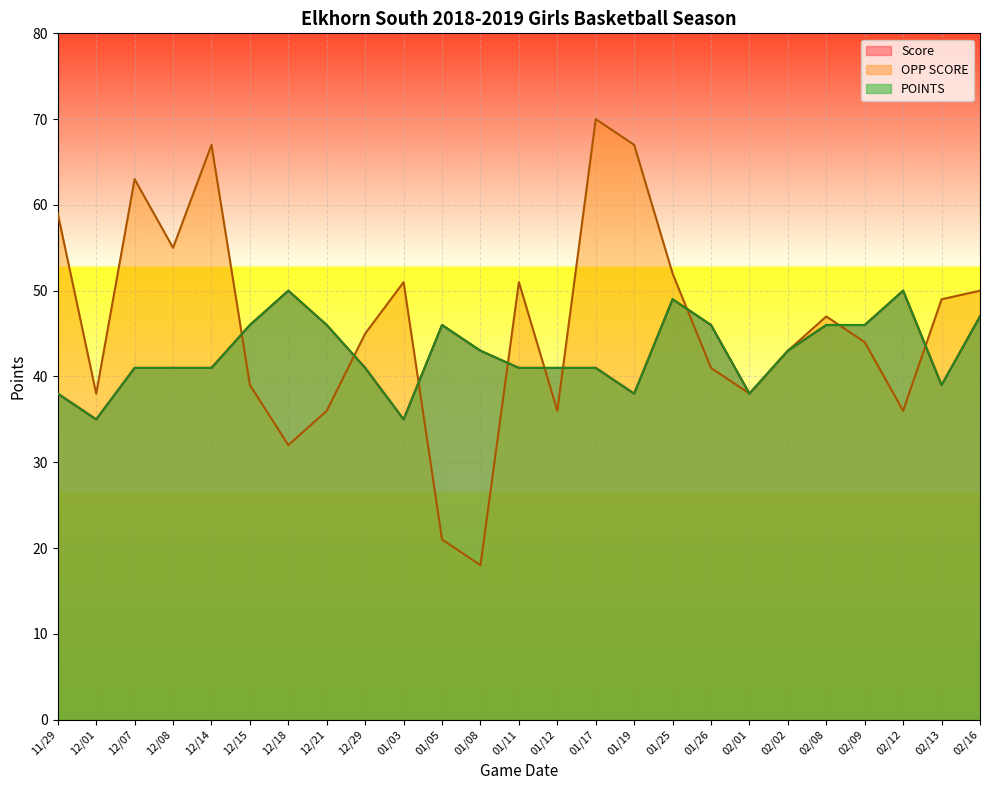

In POINTS, how many points are higher than both neighbors (excluding endpoints)?

4